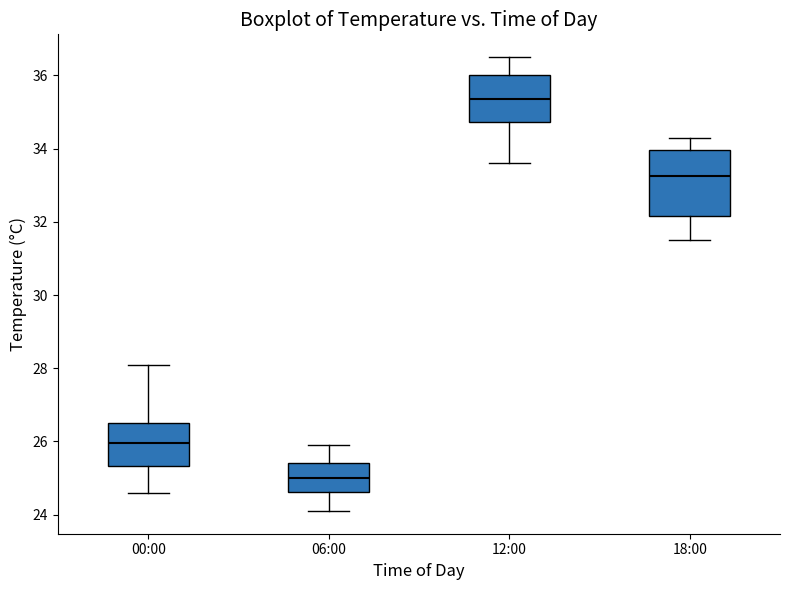

Which box is the tallest, from its lower edge to its upper edge?

18:00